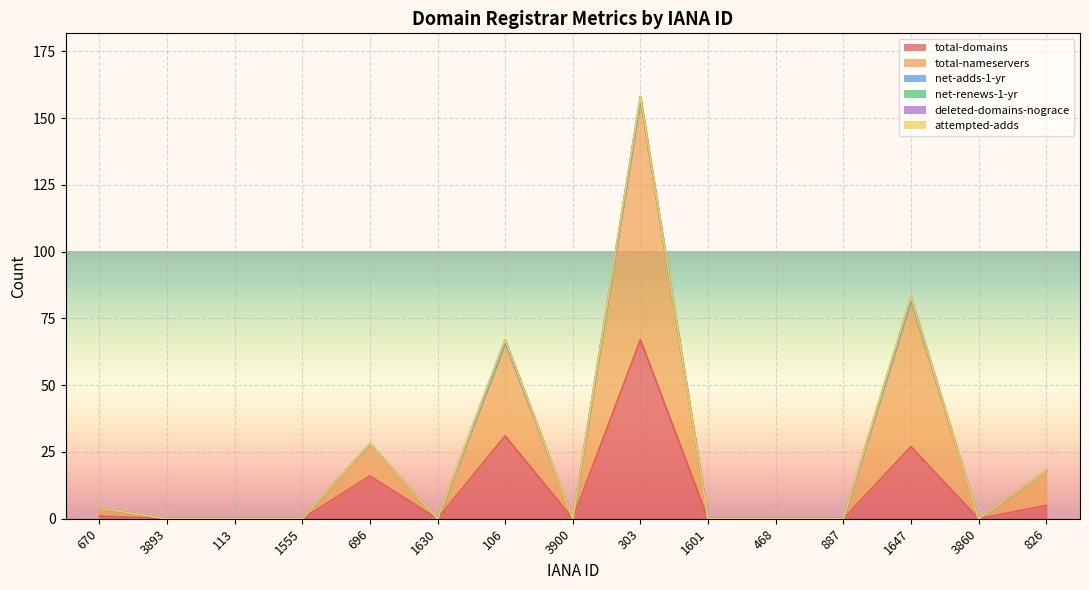

How many lines are shown in the chart?

6